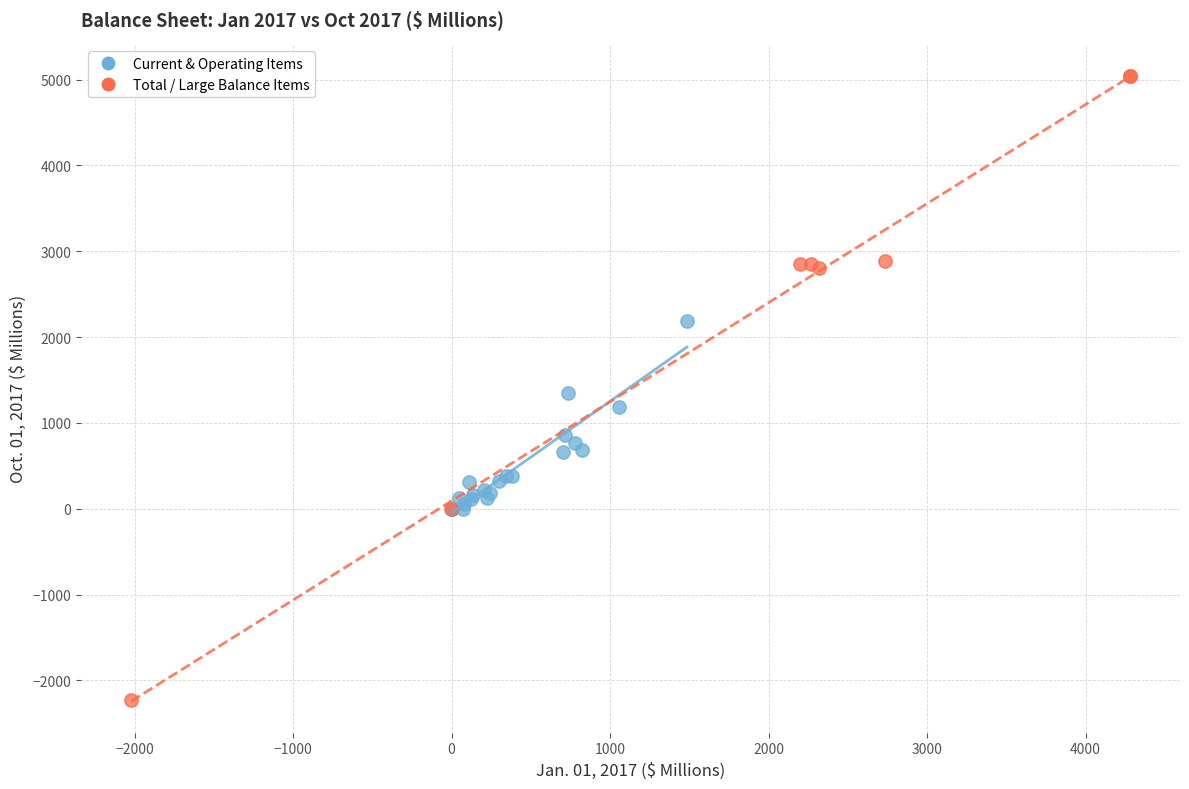

Which series reaches the maximum Y coordinate?

Total / Large Balance Items